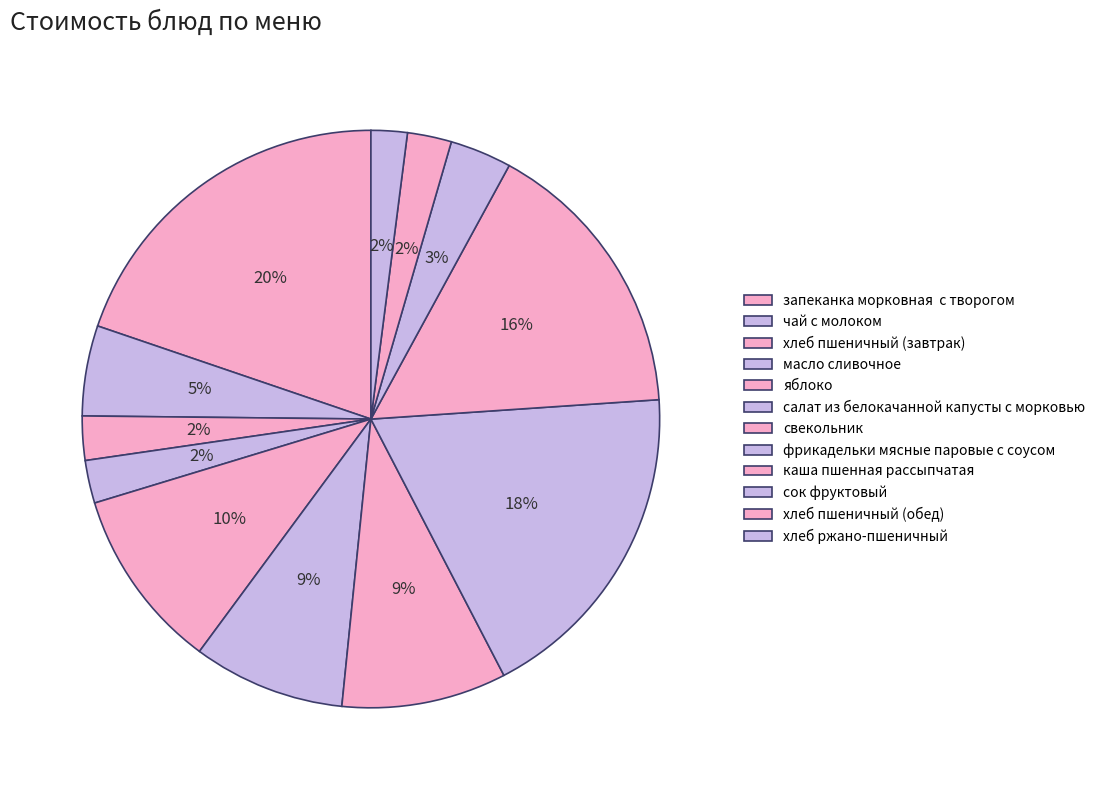

Which slice is the largest?

запеканка морковная  с творогом